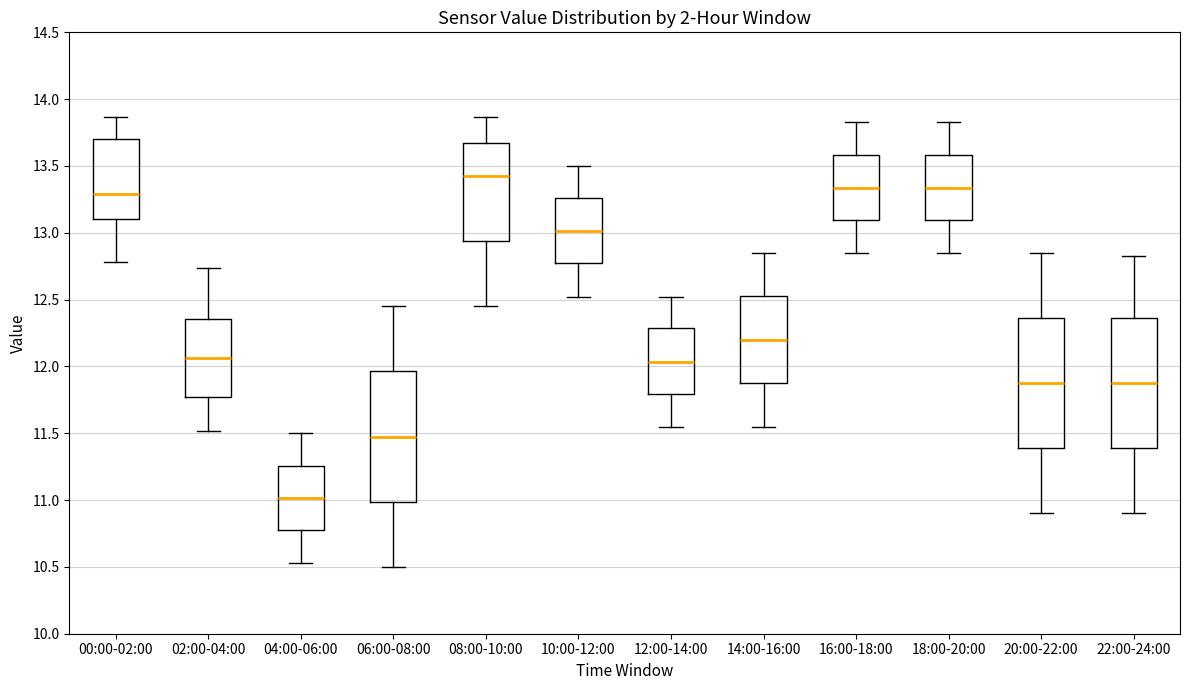

Where is the lower edge of the box for 14:00-16:00 on the y-axis? The values are not printed on the chart, so give them approximately, as read against the axis.

11.85